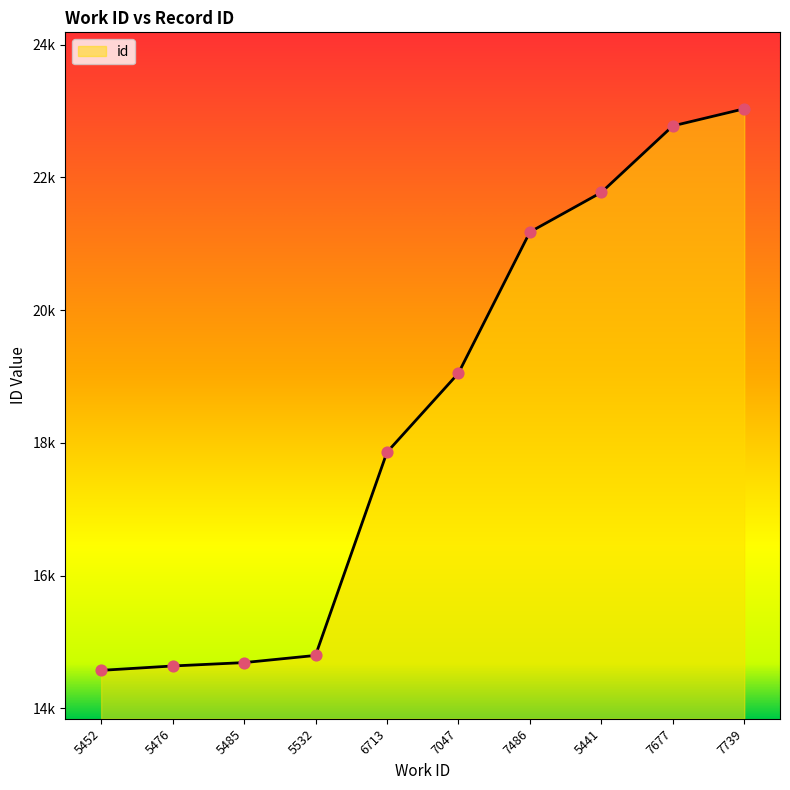

Does the chart have visible grid lines?

No